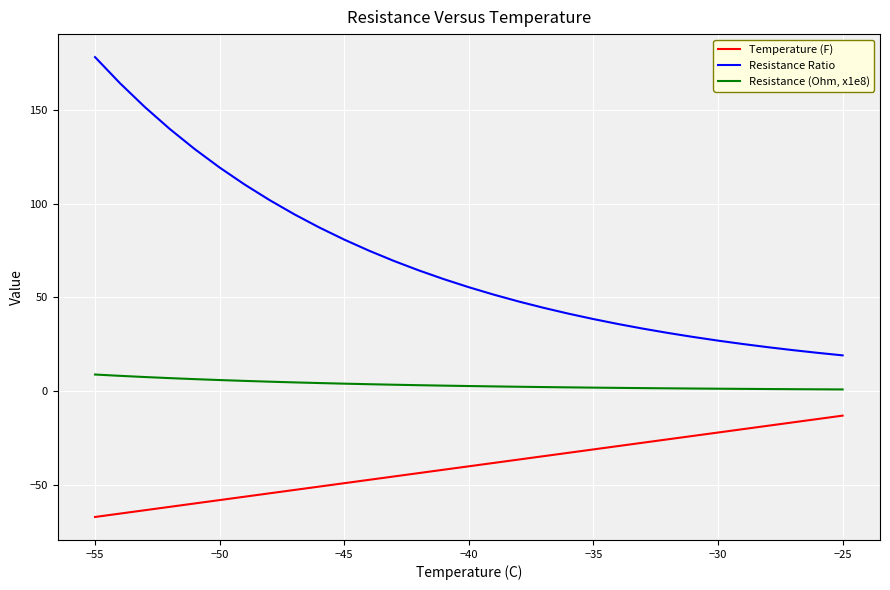

Which series has the widest spread of values?

Resistance Ratio